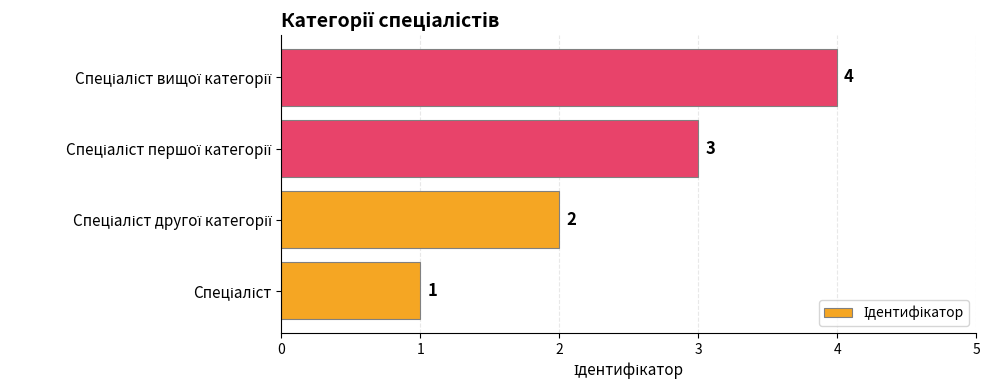

What is the sum of all values?

10